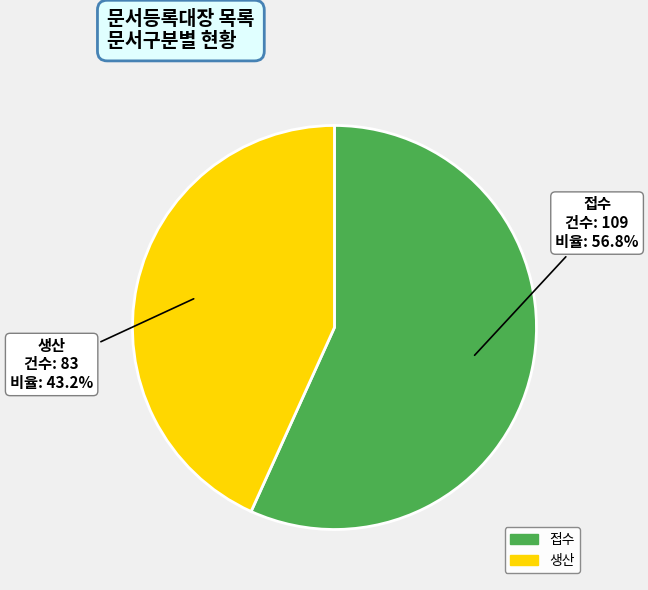

To the nearest percent, what is the difference between the largest and smallest slice percentages?

14%